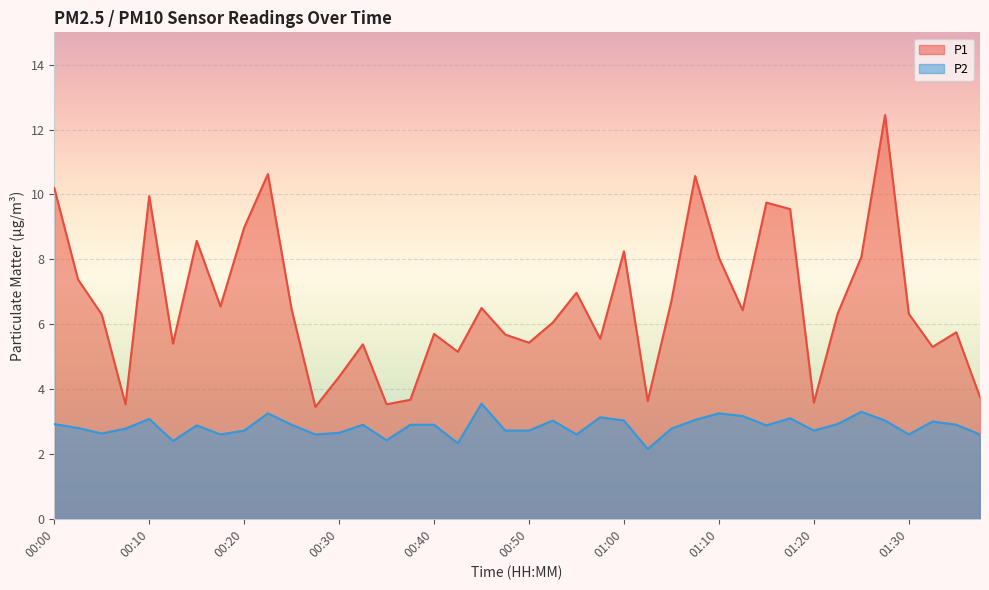

Rank the series at 00:20 from lowest to highest value.

P2, P1